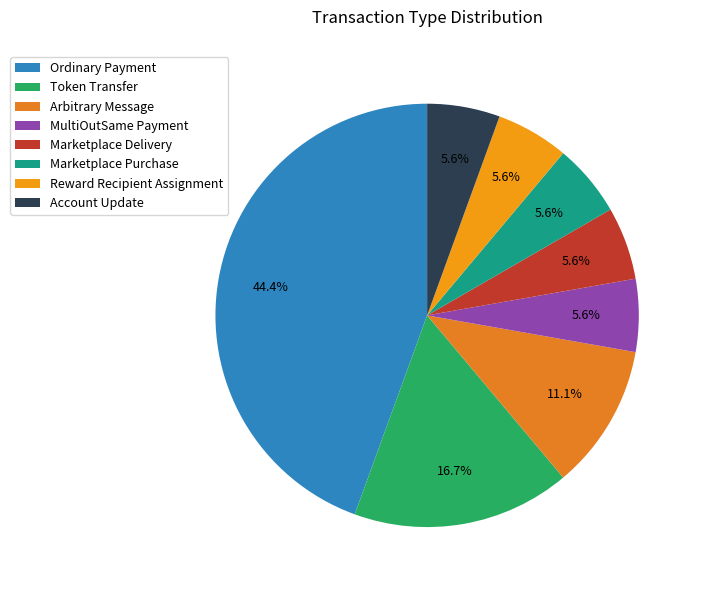

Which has a higher value, Arbitrary Message or Token Transfer?

Token Transfer